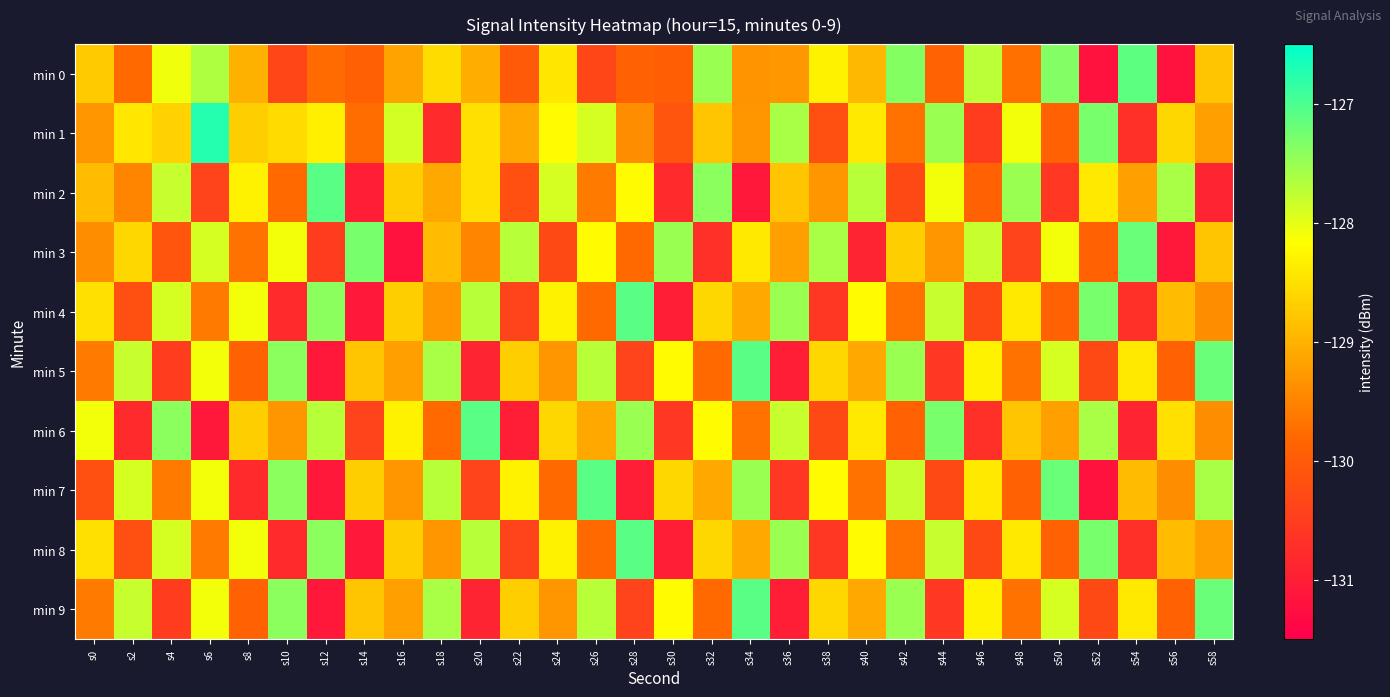

What is the difference between the highest and lowest values at s20?

3.8